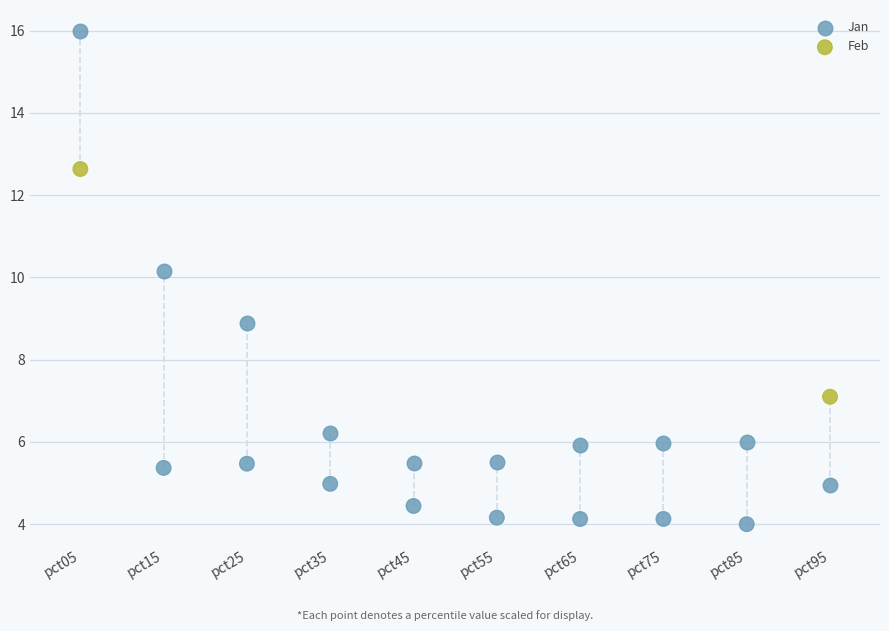

Which series has the widest spread of Y values?

Jan